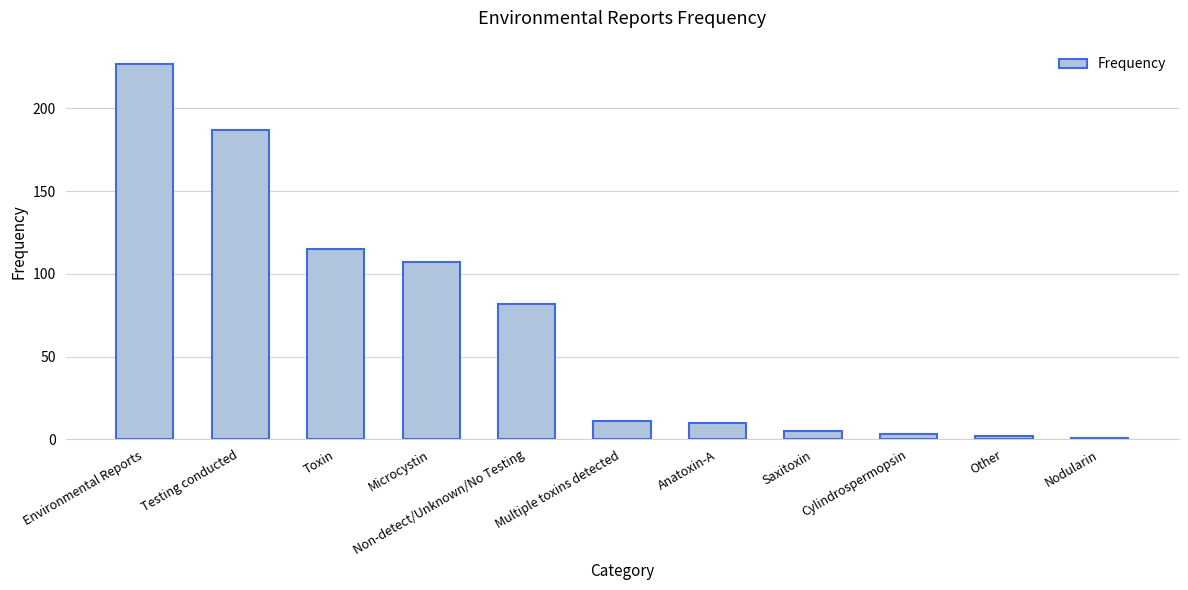

Count the number of data series in this chart.

1